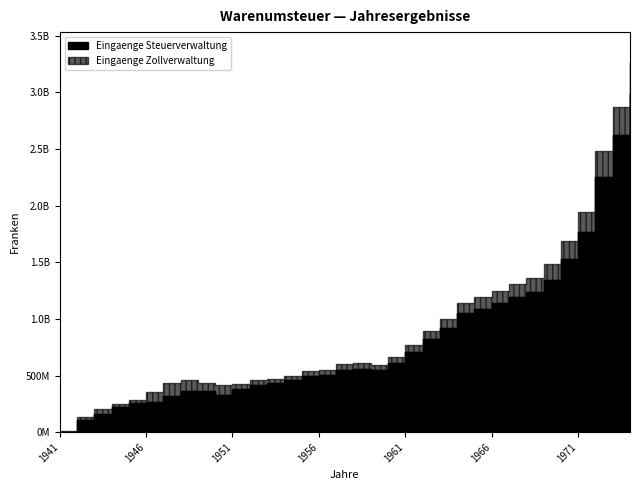

The value of Eingaenge Zollverwaltung at 1966 is 105826016. True or false?

True